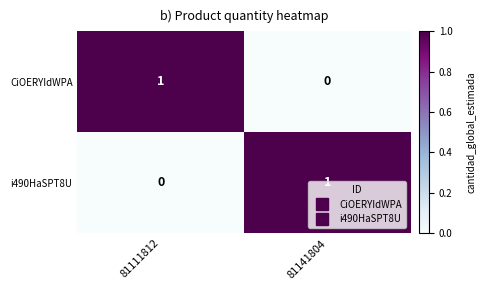

True or false: i490HaSPT8U has a value of 1 at 81141804.

True